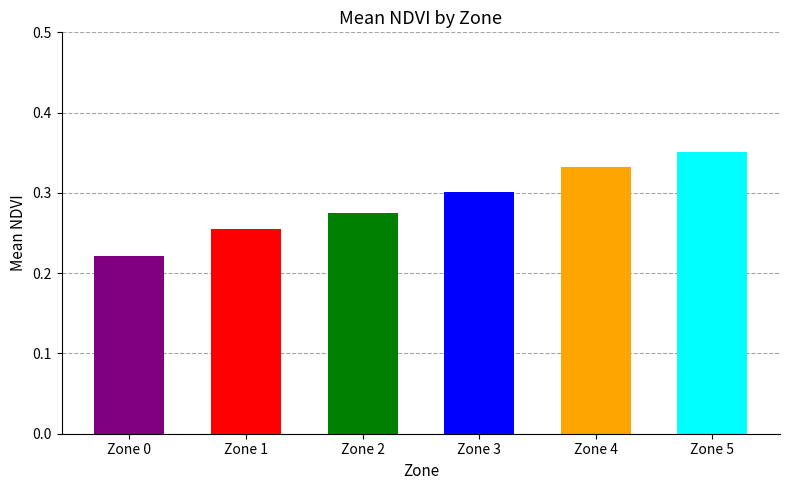

Which has a higher value, Zone 2 or Zone 5?

Zone 5